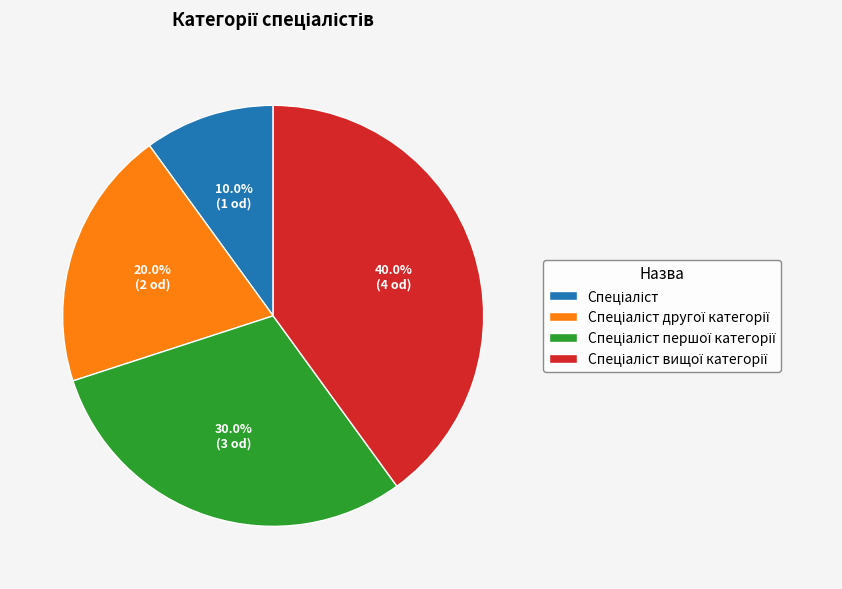

Does any single category account for the majority?

No